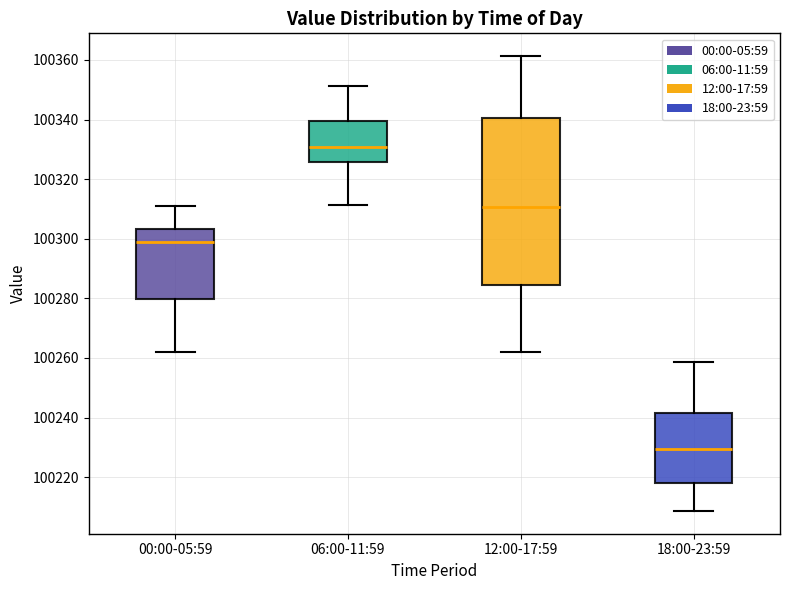

Which box has the lowest median line?

18:00-23:59